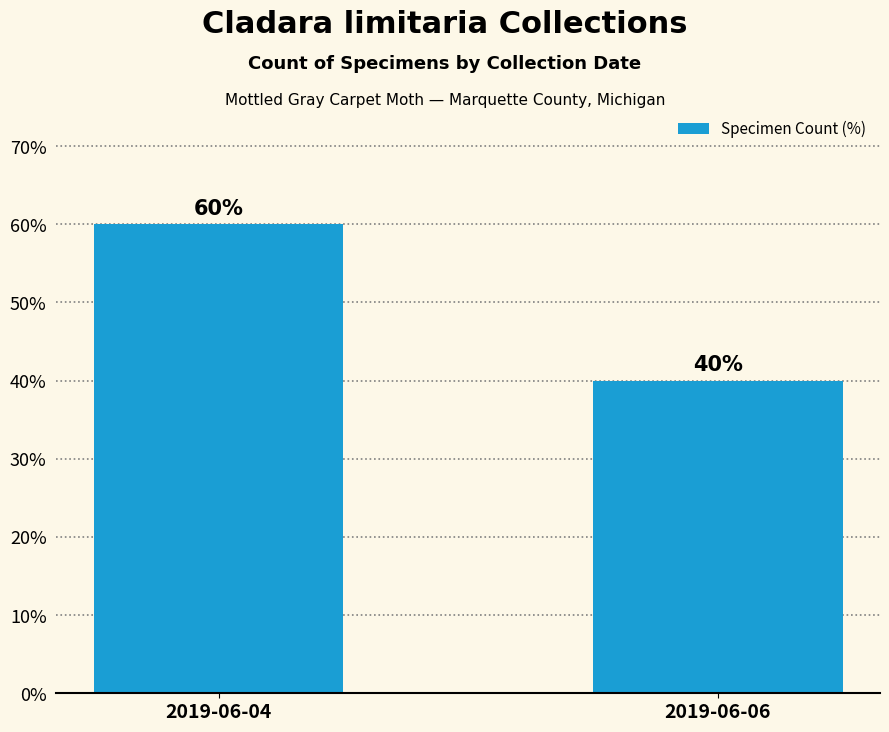

Reading left to right, what are all the values shown in this chart?

2019-06-04=60	2019-06-06=40